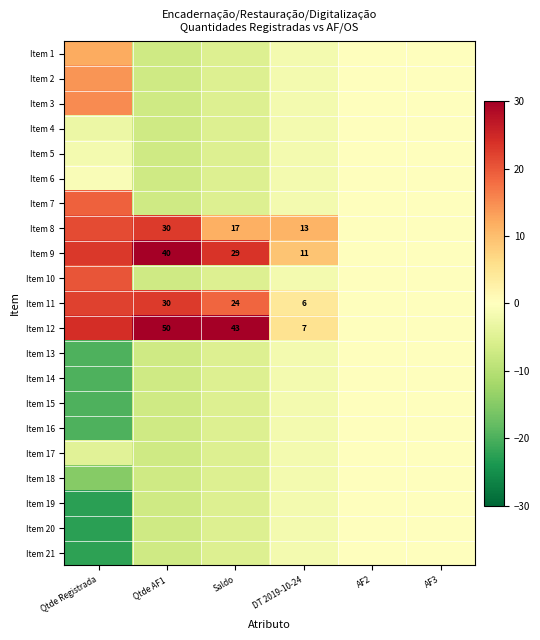

Which series changed the most between Qtde AF1 and DT 2019-10-24?

Item 12